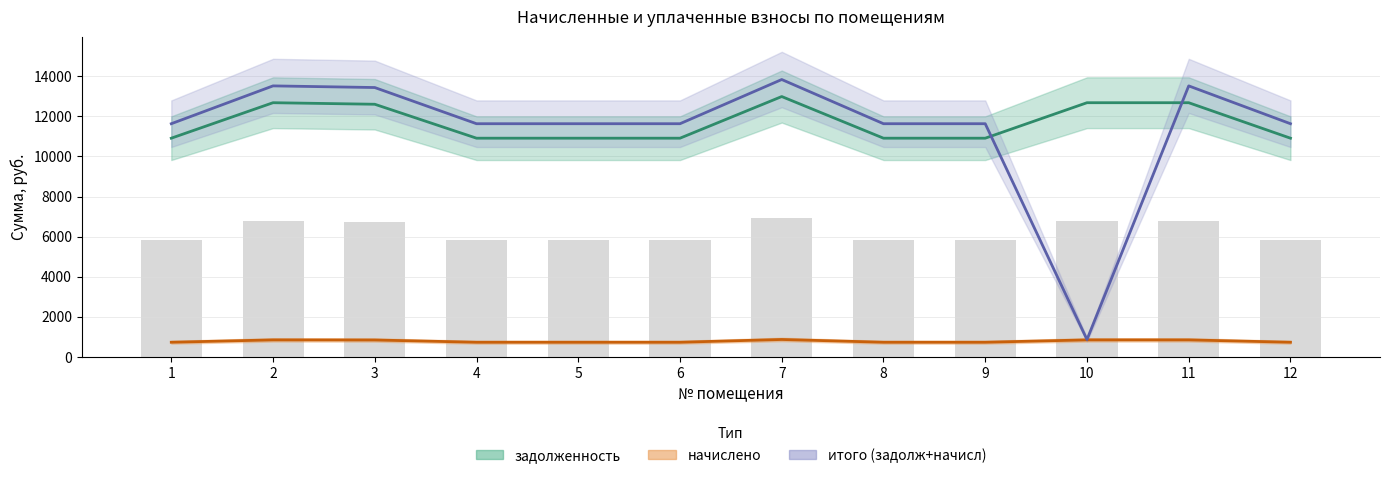

What is the greatest value displayed?

13844.0